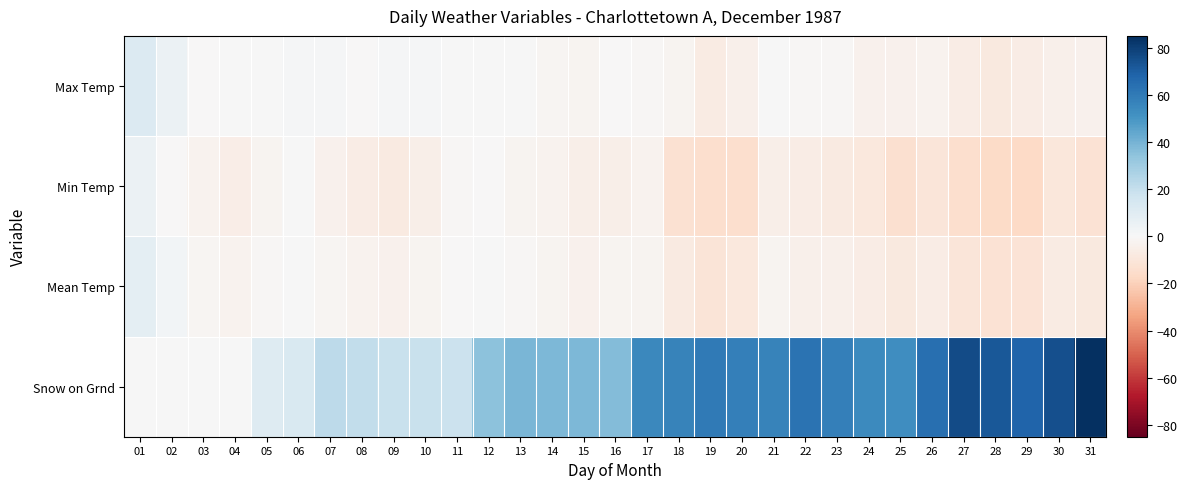

List the series in order of their peak value, highest first.

Snow on Grnd, Max Temp, Mean Temp, Min Temp